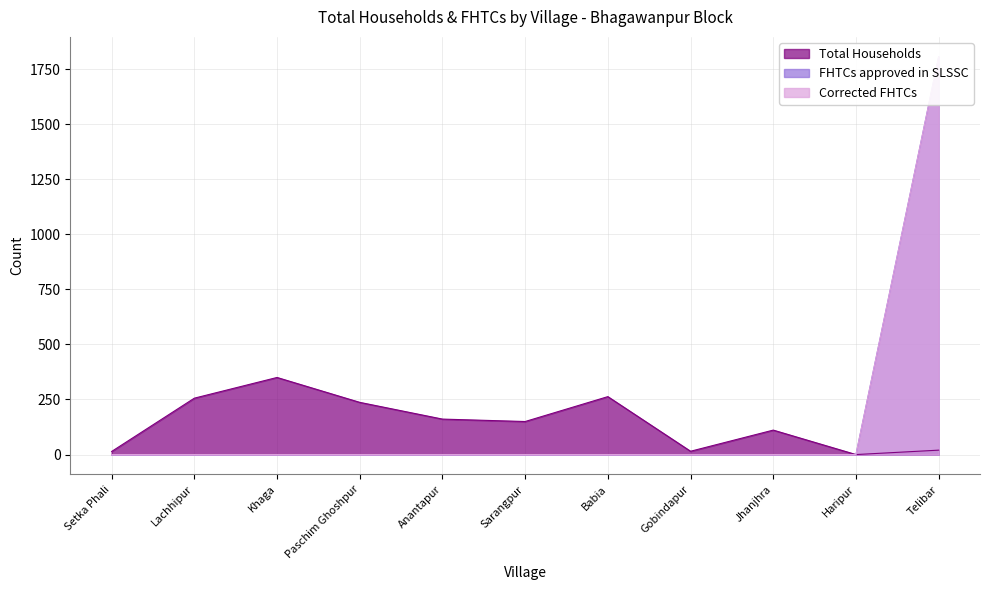

The value of FHTCs approved in SLSSC at Setka Phali is 1107. True or false?

False